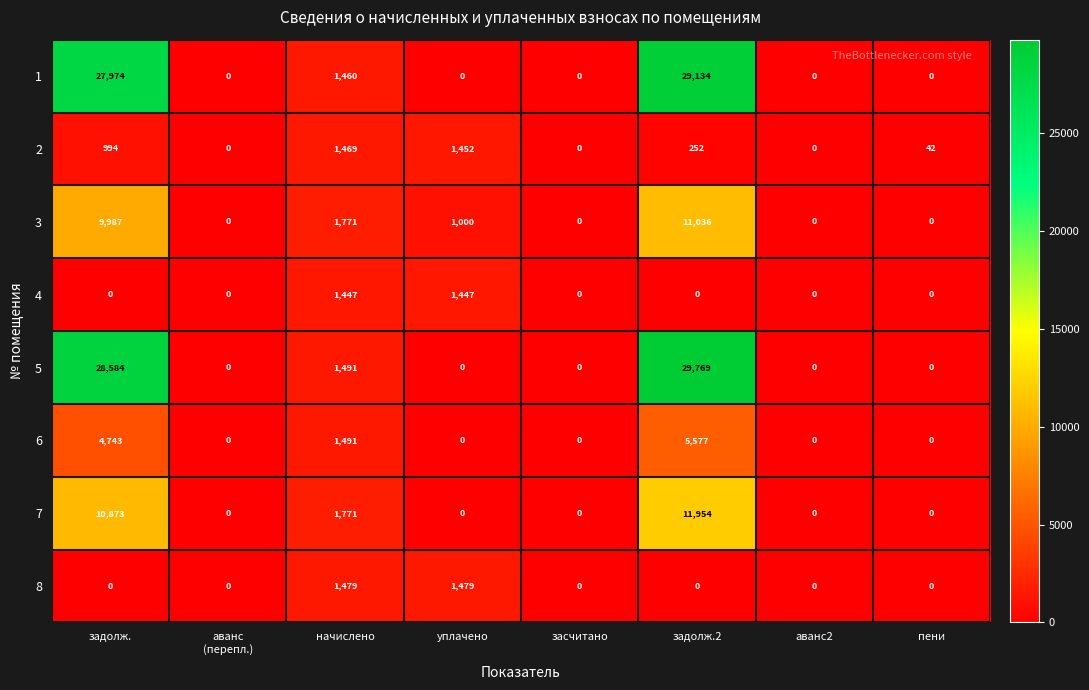

The 2 series shows 252 at задолж.2. True or false?

True